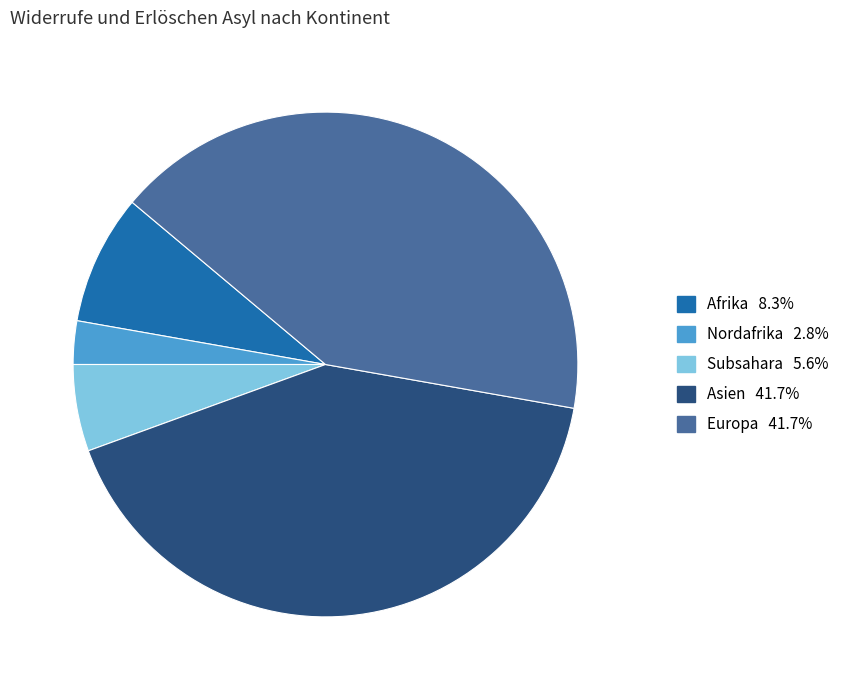

Is there any slice that represents more than half of the pie?

No